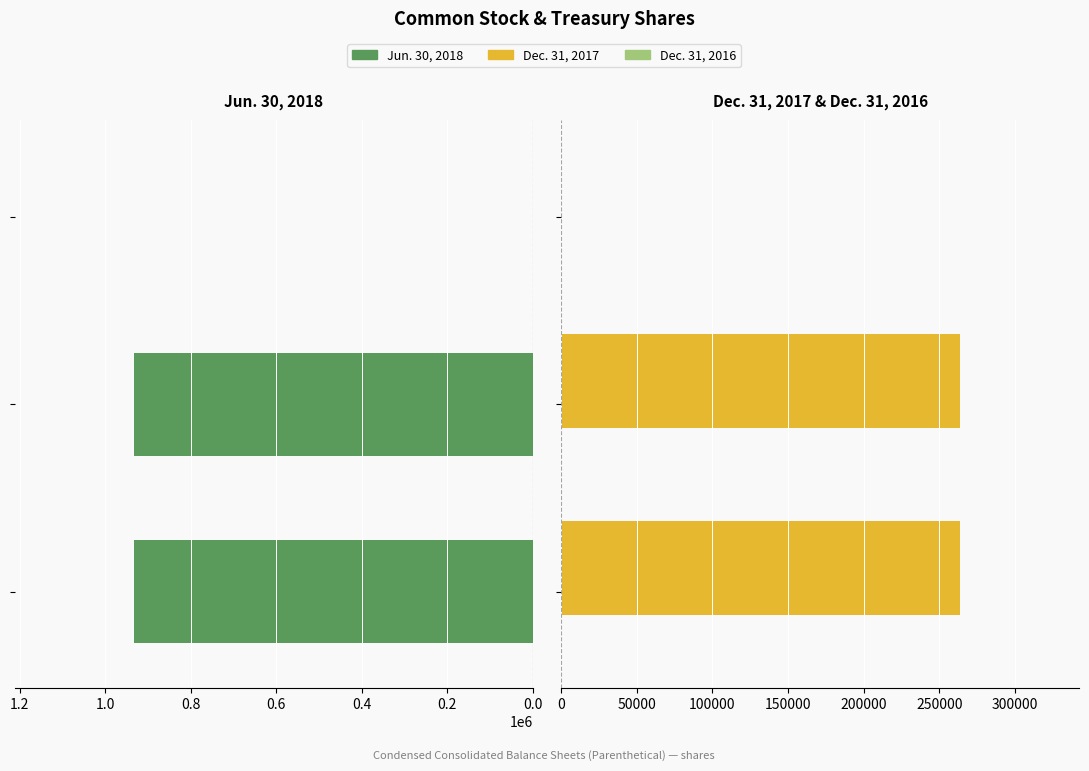

What is the sum of all Dec. 31, 2016 values?

48